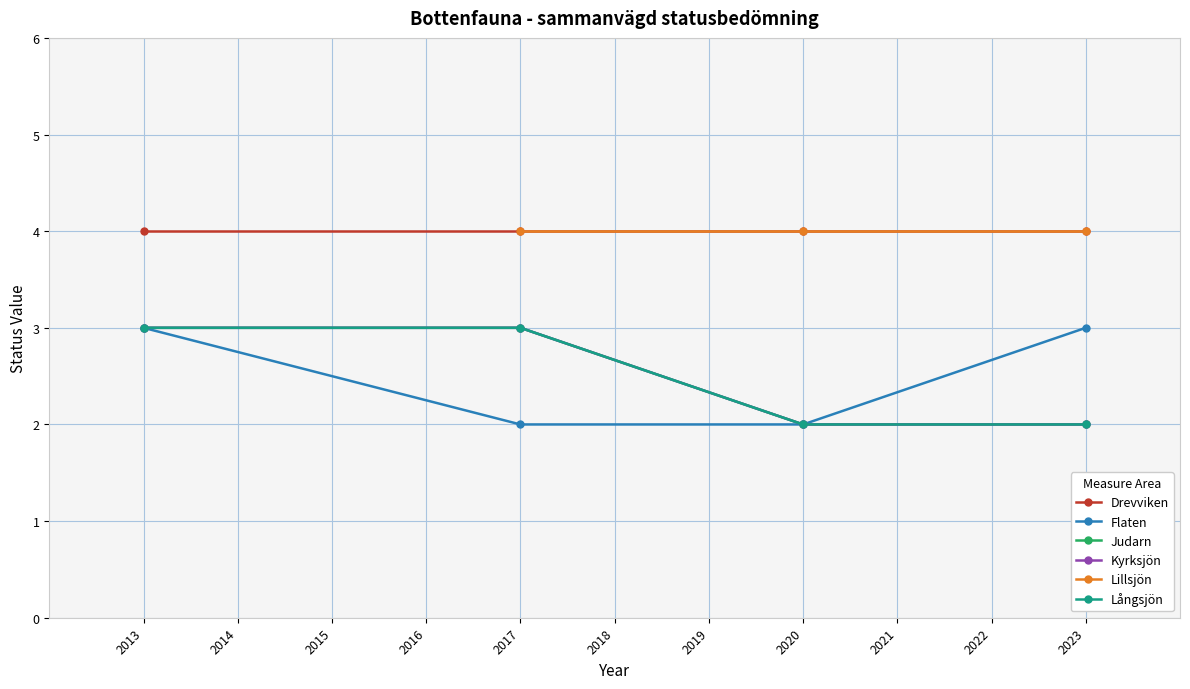

The Långsjön series shows 1 at 2013. True or false?

False